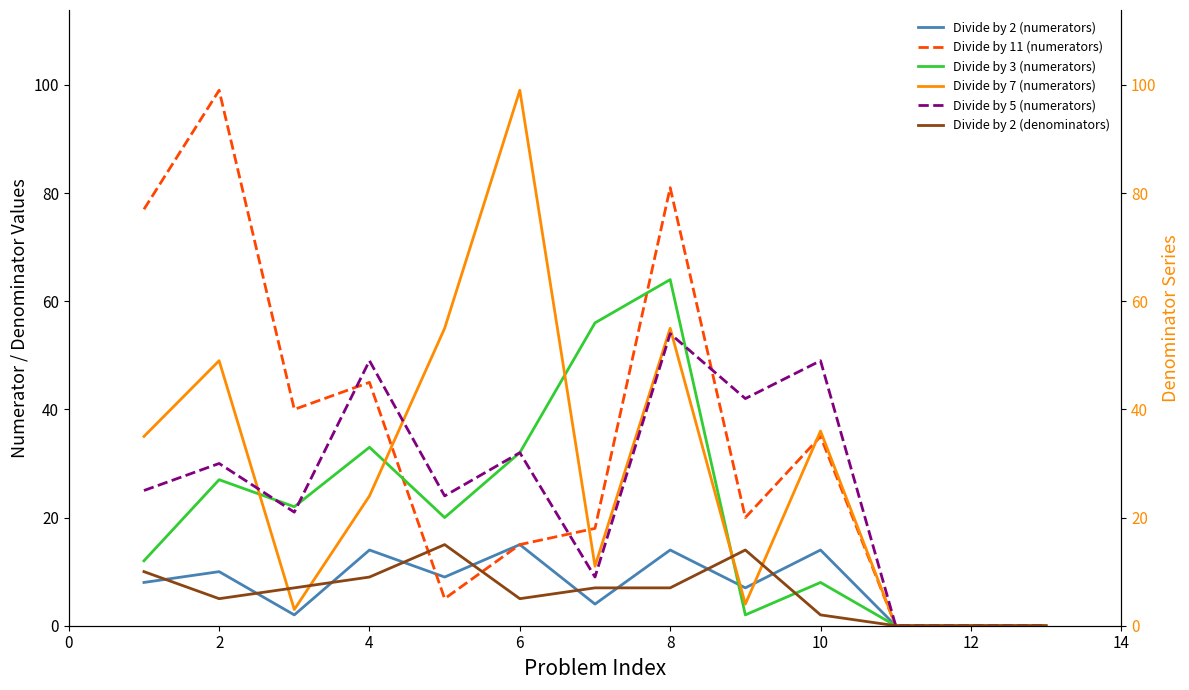

How many data points in Divide by 2 (numerators) are less than 8?

6